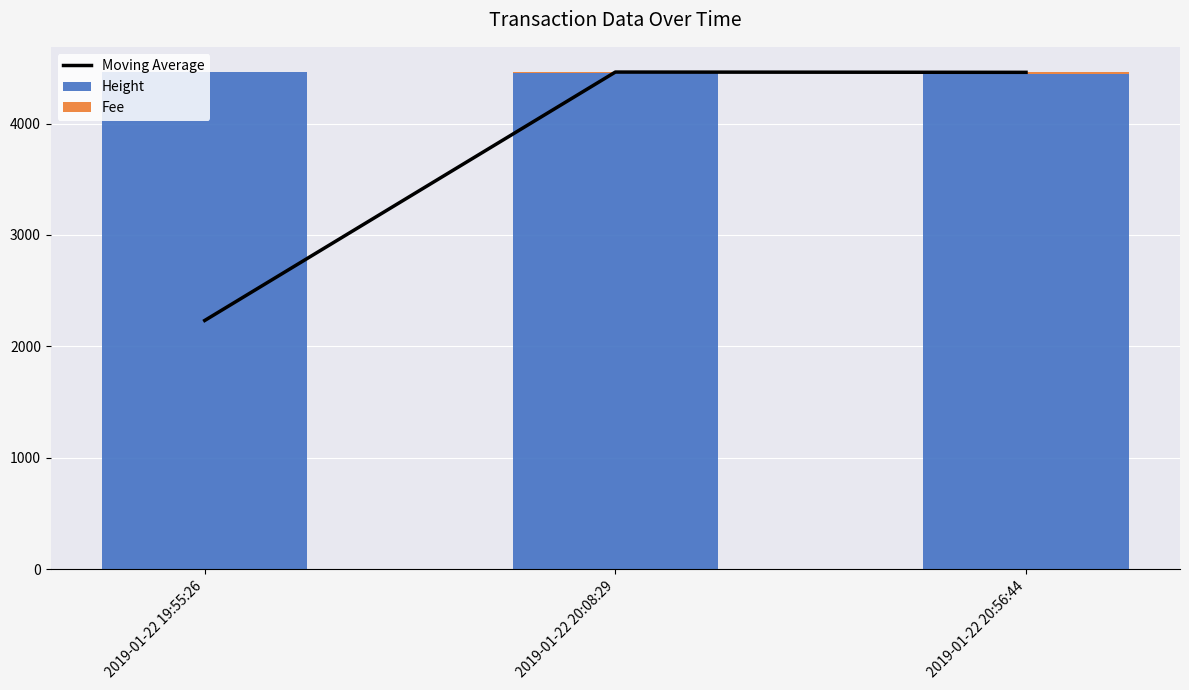

What is the total value across all series at 2019-01-22 20:56:44?

8919.7